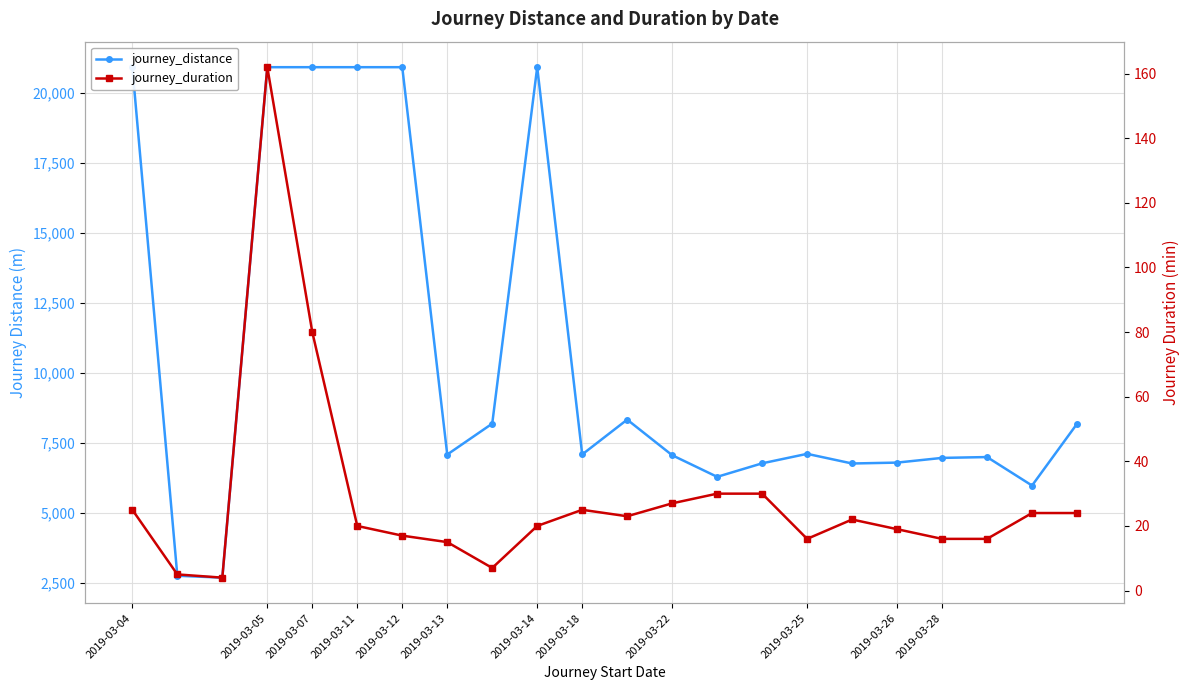

List the series in order of their overall mean, highest first.

journey_distance, journey_duration